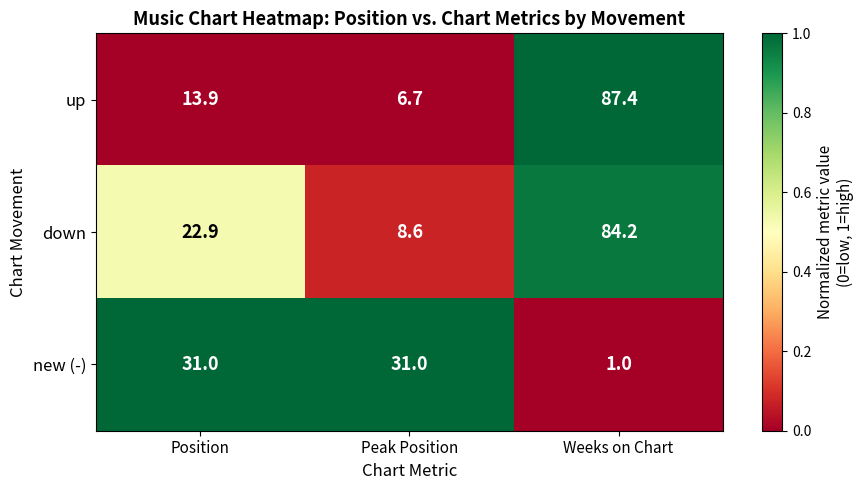

The down series shows 14.8 at Peak Position. True or false?

False